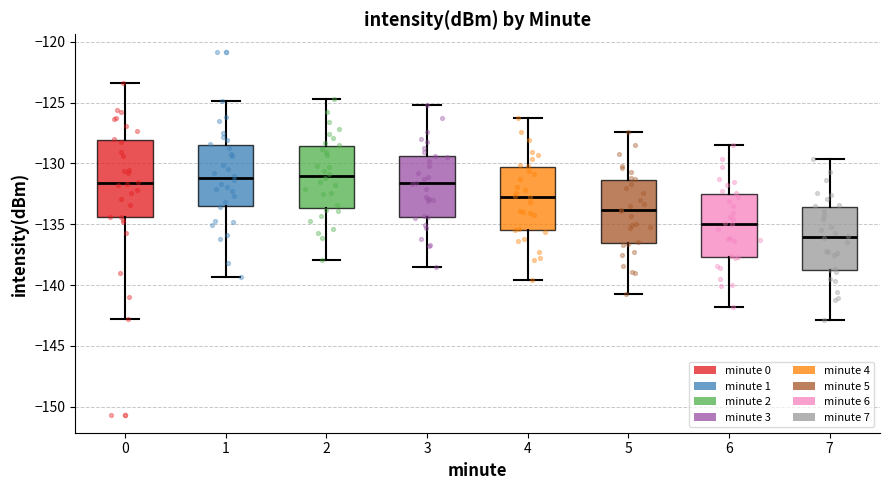

Reading left to right, transcribe this box plot: for each box, give where its median line is, the range the box spans, and where its two whiskers end, as read against the y-axis. The values are not printed on the chart, so give them approximately, as read against the axis.

0: median -131.5, box -134.5 to -128.0, whiskers -143.0 to -123.5
1: median -131.0, box -133.5 to -128.5, whiskers -139.5 to -125.0
2: median -131.0, box -133.5 to -128.5, whiskers -138.0 to -124.5
3: median -131.5, box -134.5 to -129.5, whiskers -138.5 to -125.0
4: median -132.5, box -135.5 to -130.5, whiskers -139.5 to -126.5
5: median -134.0, box -136.5 to -131.5, whiskers -140.5 to -127.5
6: median -135.0, box -137.5 to -132.5, whiskers -142.0 to -128.5
7: median -136.0, box -139.0 to -133.5, whiskers -143.0 to -129.5